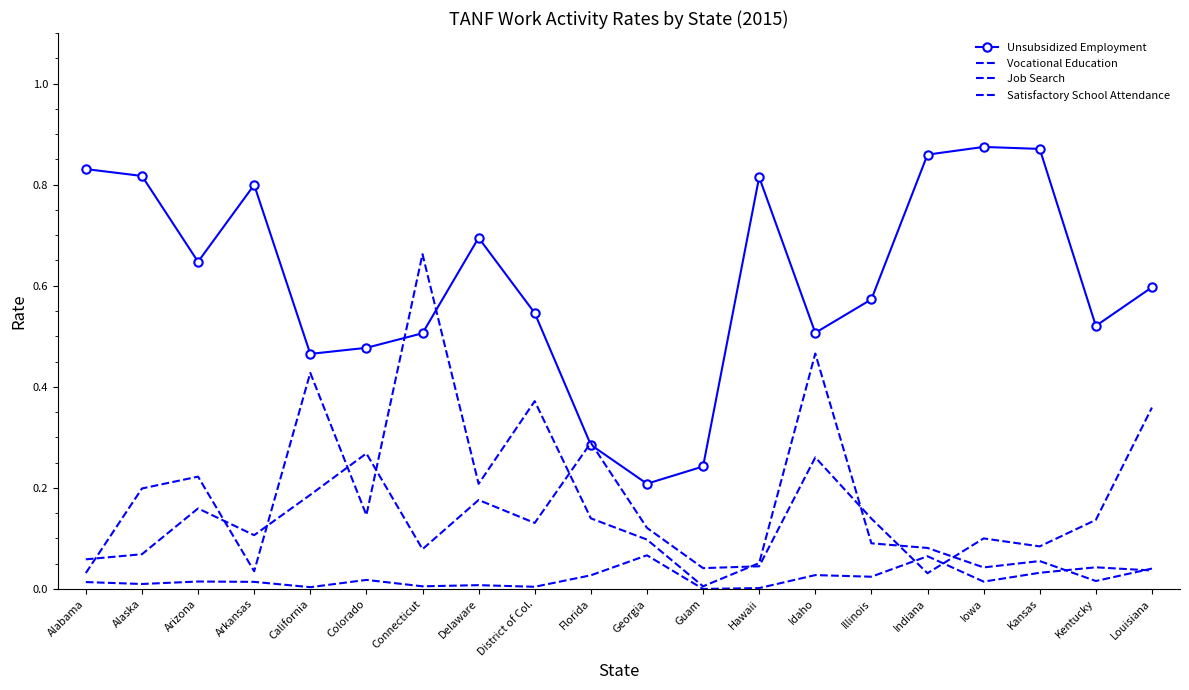

What is the highest value of the Job Search series?

0.7